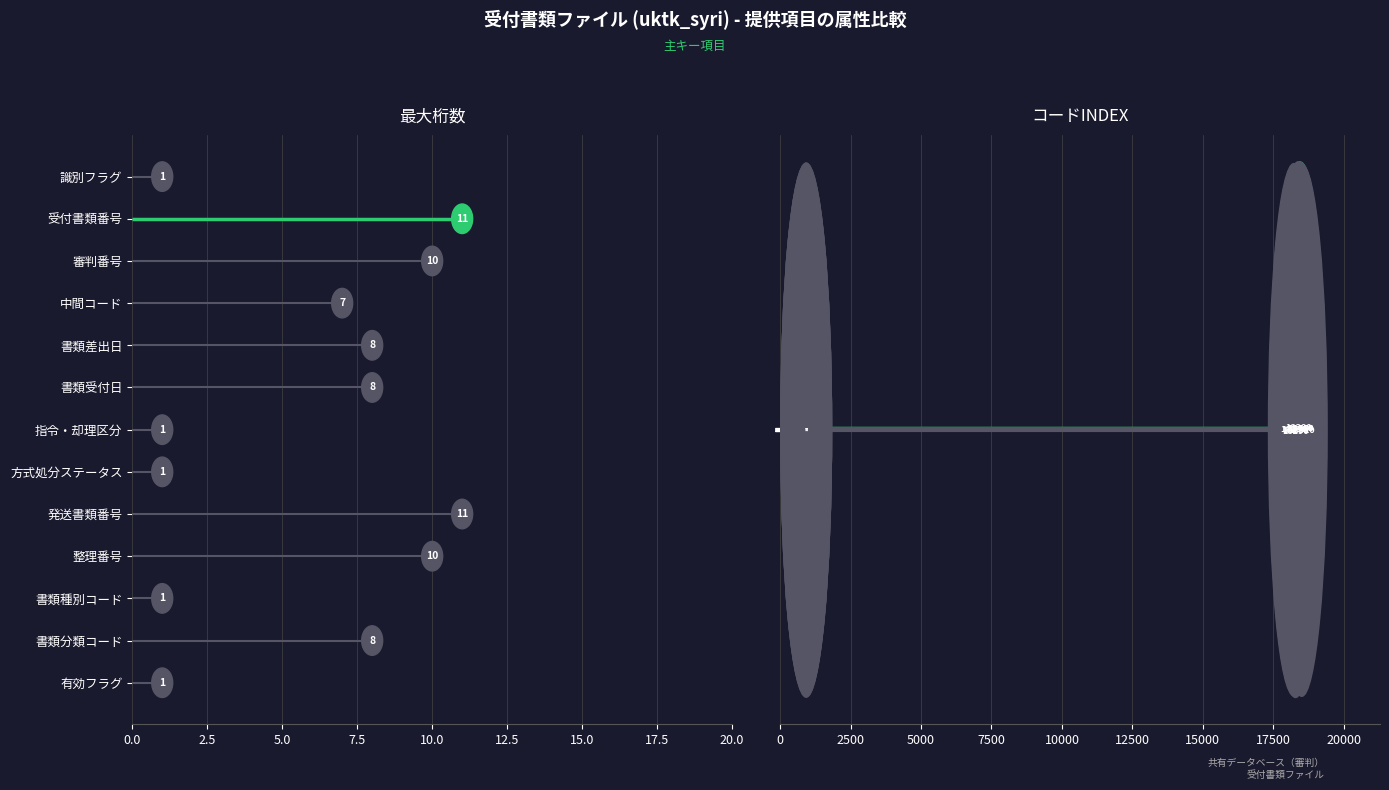

Does the chart contain any negative values?

No